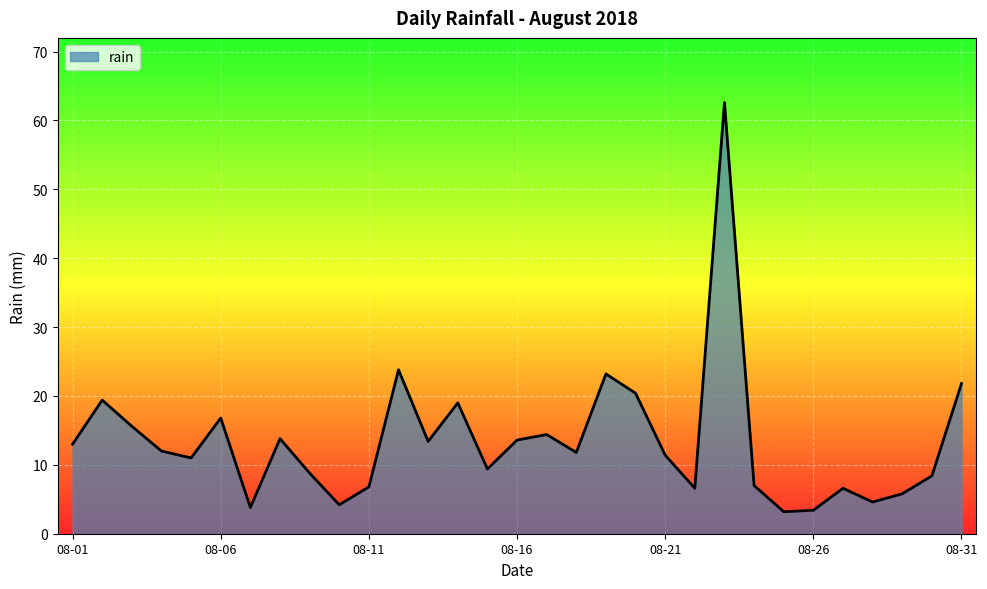

Does the chart display data point markers on the line(s)?

No